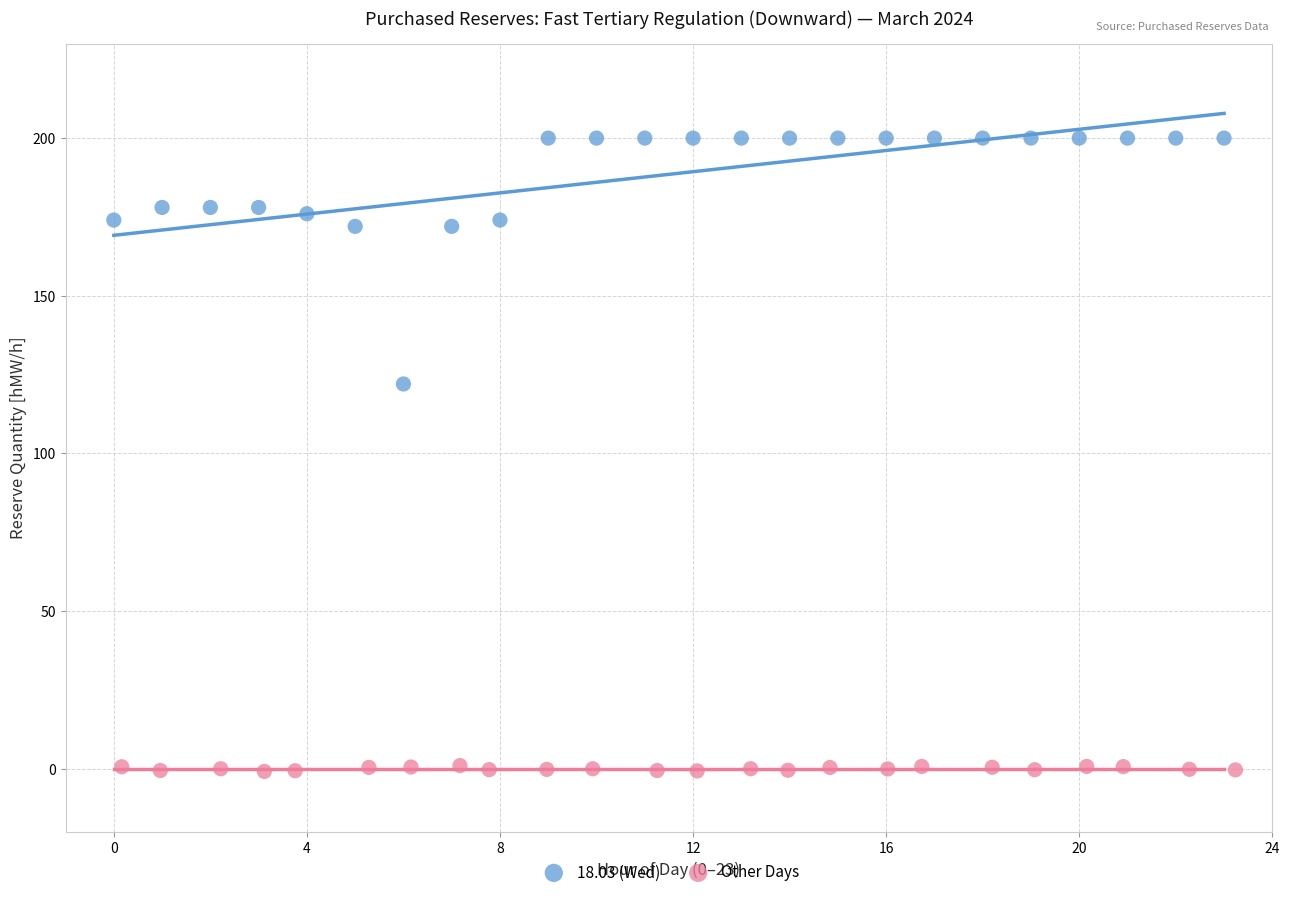

Which series reaches the maximum Y coordinate?

18.03 (Wed)